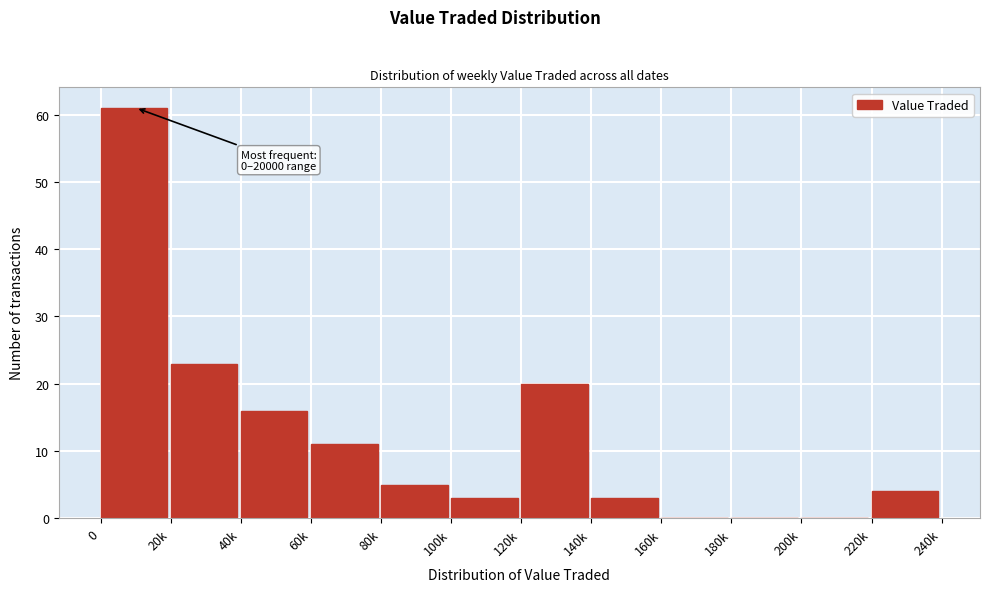

Reading left to right, what are all the values shown in this chart?

0=61	20k=23	40k=16	60k=11	80k=5	100k=3	120k=20	140k=3	160k=0	180k=0	200k=0	220k=4